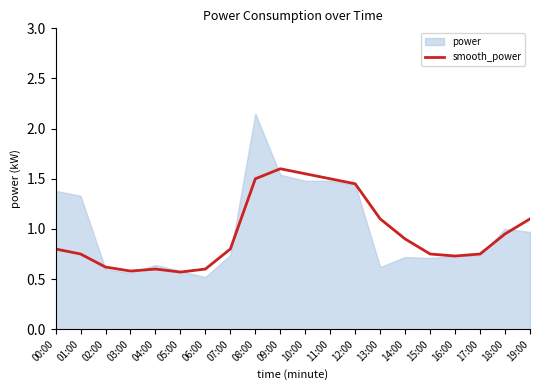

Which label corresponds to the smallest value in the chart?

05:00